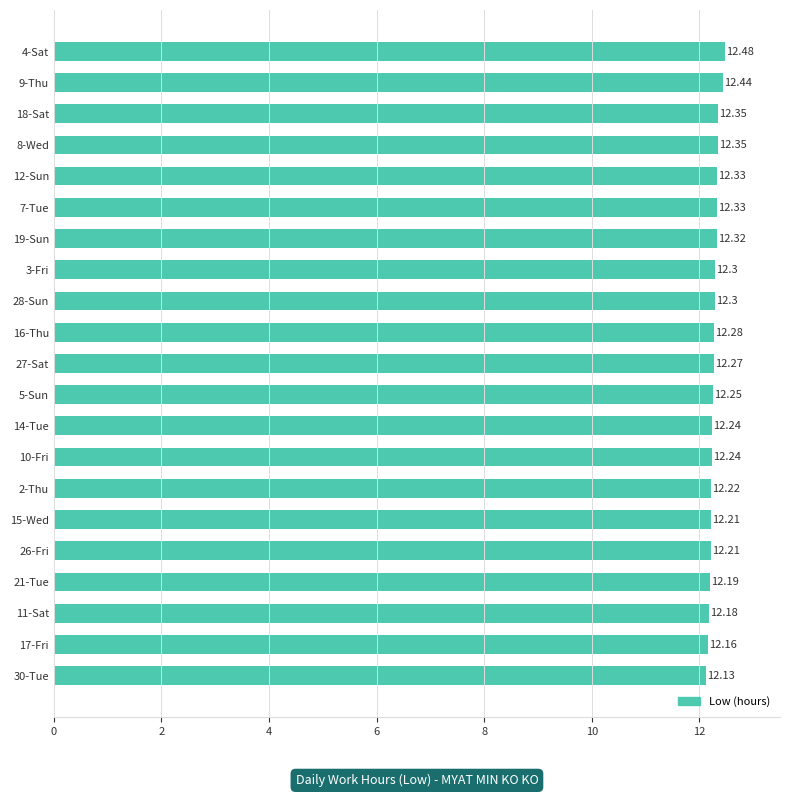

What is the ratio of the value at 10-Fri to the value at 11-Sat?

1.0